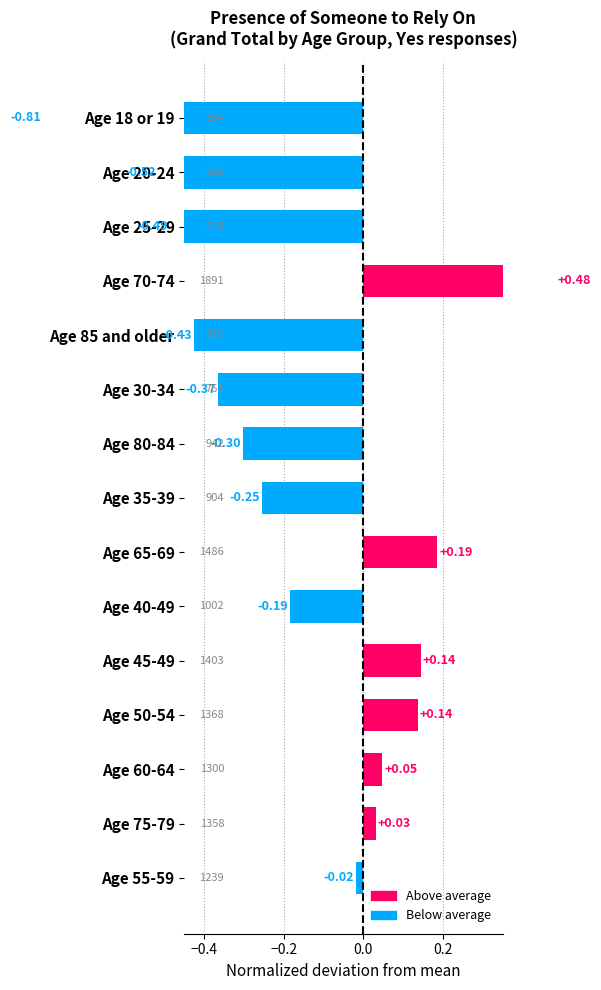

How many bars are there in total?

15